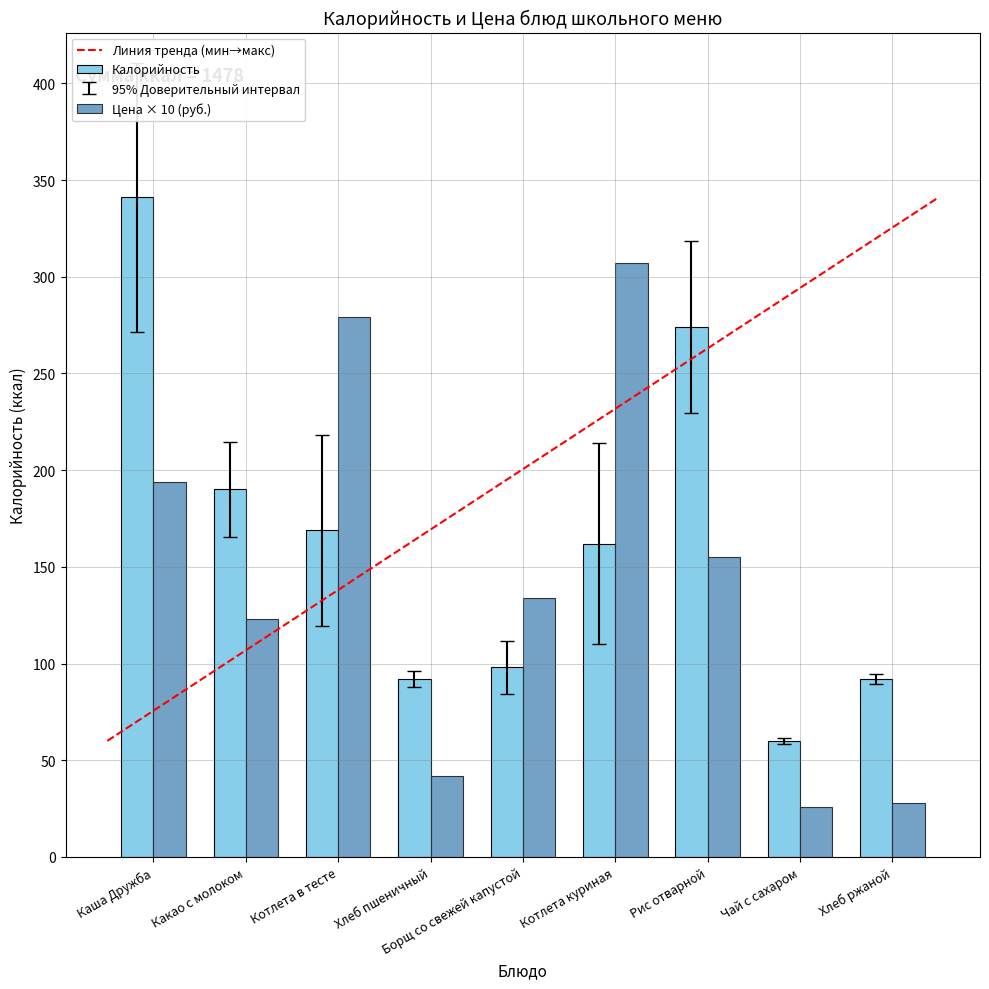

At which label does Калорийность reach its peak?

Каша Дружба